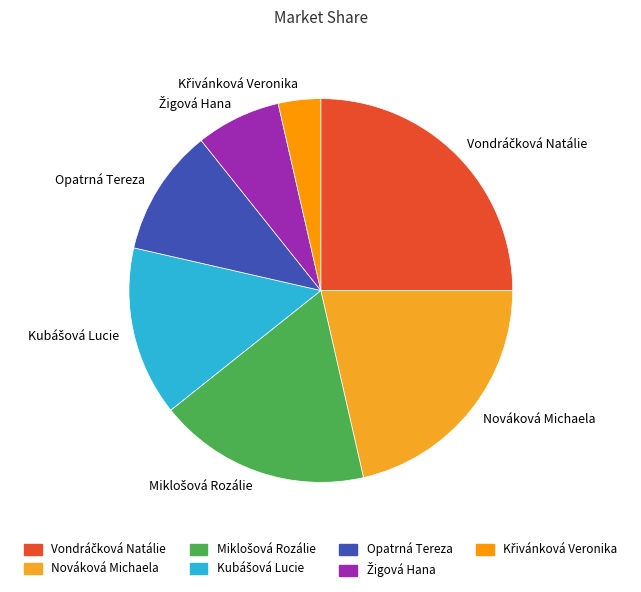

Is Opatrná Tereza the majority of the pie?

No